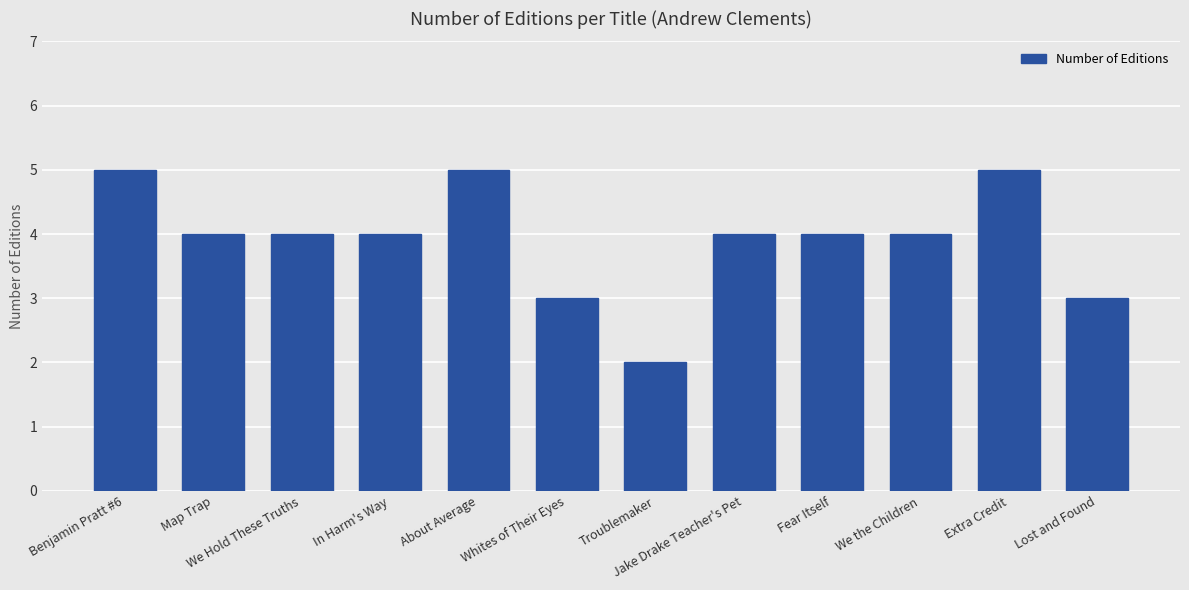

What is the ratio of the value at Benjamin Pratt #6 to the value at Map Trap?

1.2